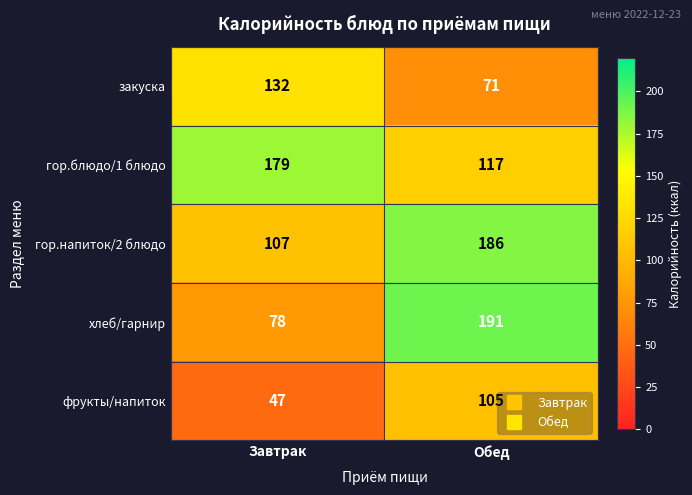

Which series has the largest range (max minus min)?

хлеб/гарнир